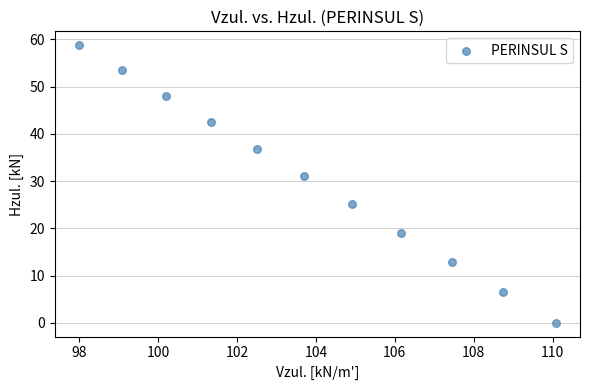

What is the range of Y values (max minus min)?

58.8